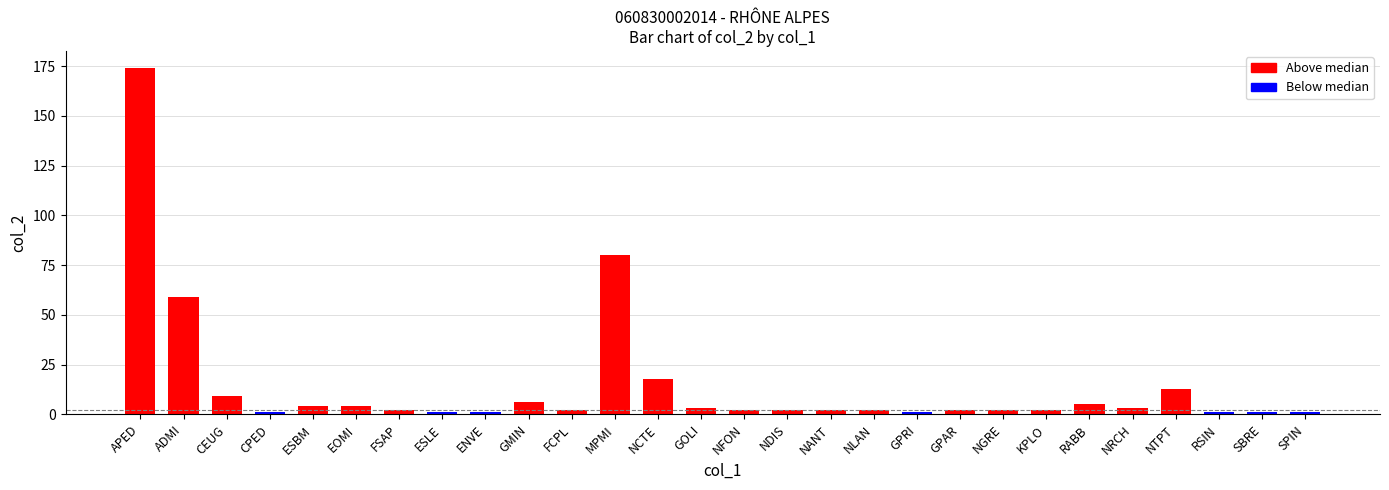

Does the chart contain any negative values?

No